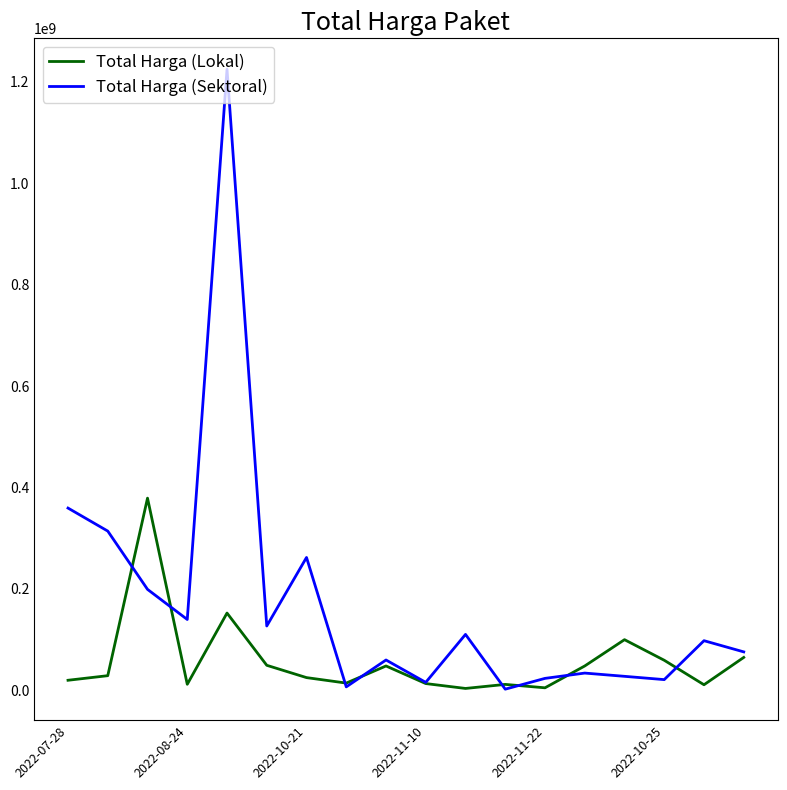

Is this an area chart (filled region under the line)?

No